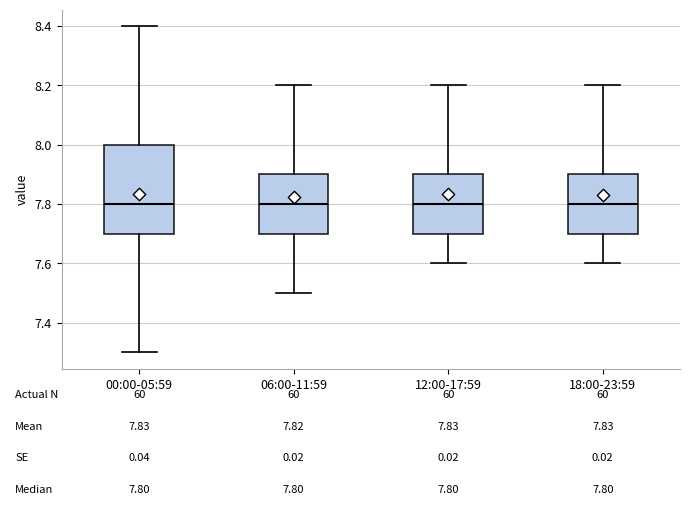

Comparing the boxes themselves (not the whiskers), which one is the tallest?

00:00-05:59